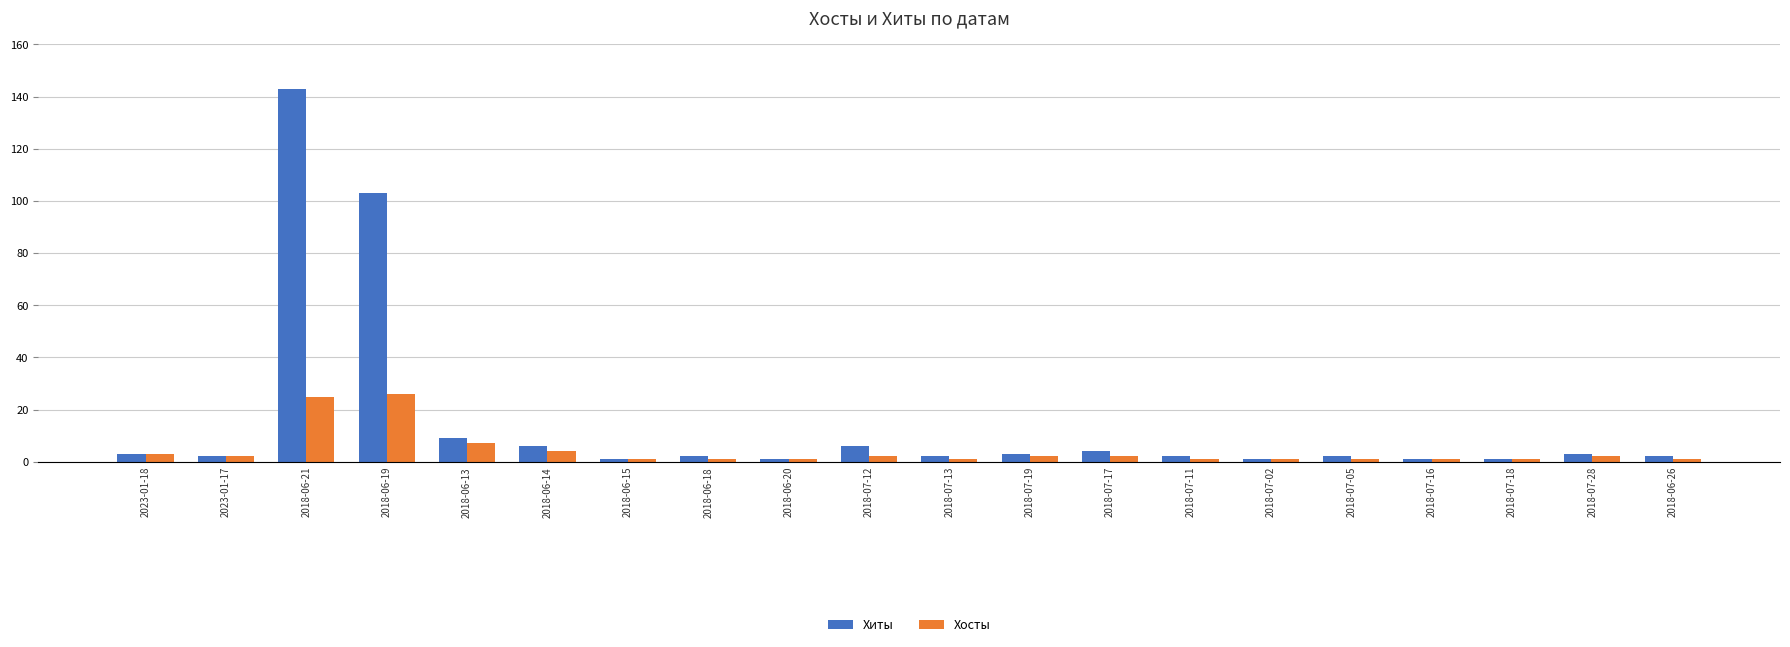

Reading left to right, transcribe all the data shown in this chart.

Хиты: 2023-01-18=3	2023-01-17=2	2018-06-21=143	2018-06-19=103	2018-06-13=9	2018-06-14=6	2018-06-15=1	2018-06-18=2	2018-06-20=1	2018-07-12=6	2018-07-13=2	2018-07-19=3	2018-07-17=4	2018-07-11=2	2018-07-02=1	2018-07-05=2	2018-07-16=1	2018-07-18=1	2018-07-28=3	2018-06-26=2
Хосты: 2023-01-18=3	2023-01-17=2	2018-06-21=25	2018-06-19=26	2018-06-13=7	2018-06-14=4	2018-06-15=1	2018-06-18=1	2018-06-20=1	2018-07-12=2	2018-07-13=1	2018-07-19=2	2018-07-17=2	2018-07-11=1	2018-07-02=1	2018-07-05=1	2018-07-16=1	2018-07-18=1	2018-07-28=2	2018-06-26=1